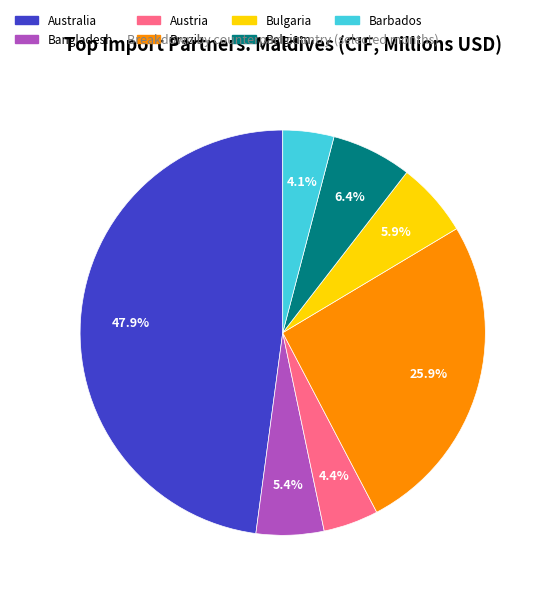

Does Austria represent more than half of the total?

No